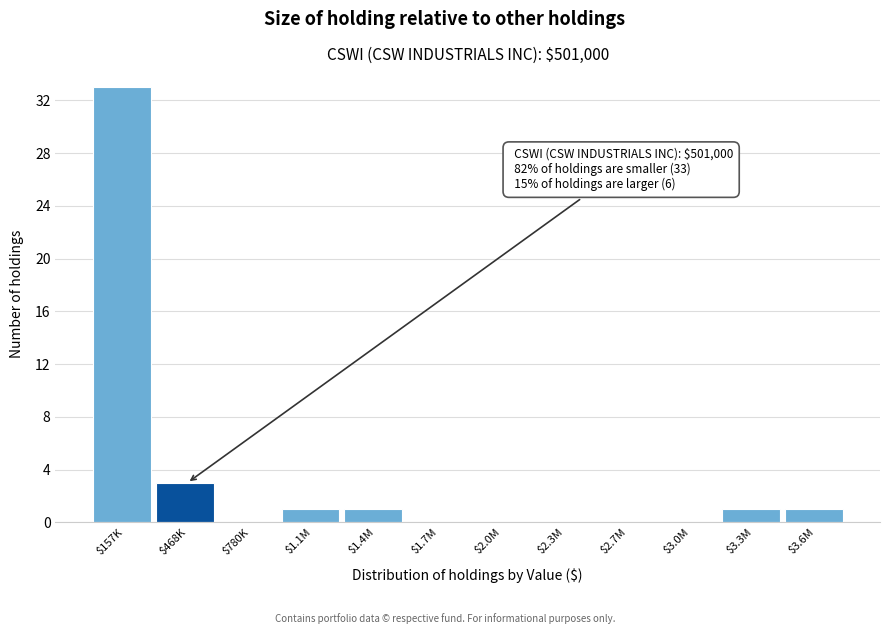

At which label is the value closest to 16?

$468K